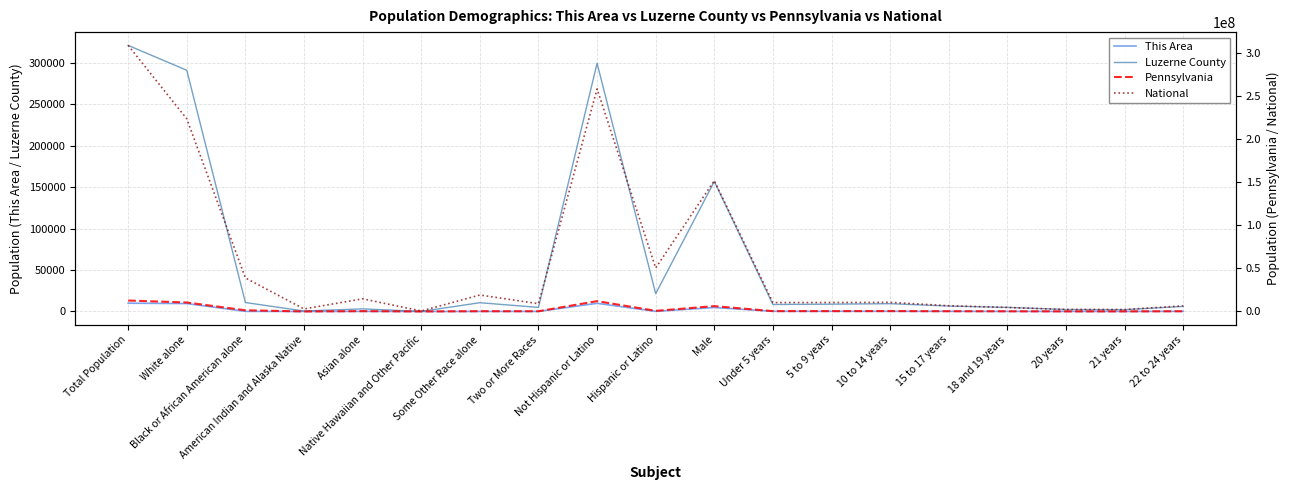

How many distinct data groups are displayed?

4